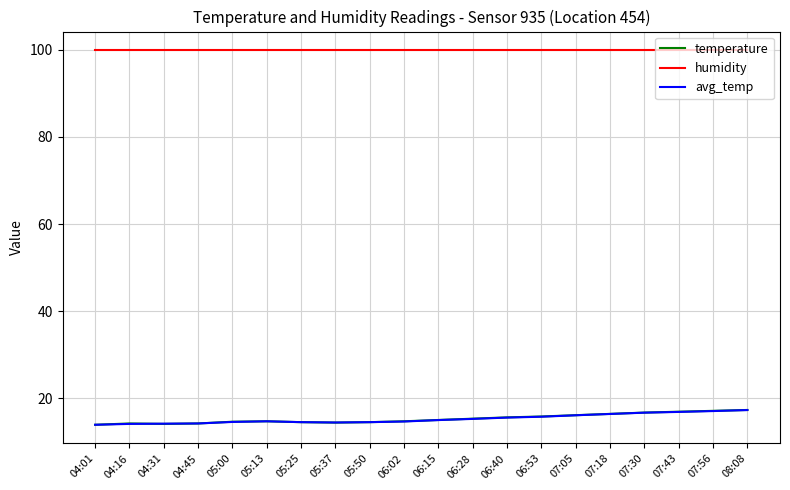

The avg_temp series shows 16.1 at 07:05. True or false?

True